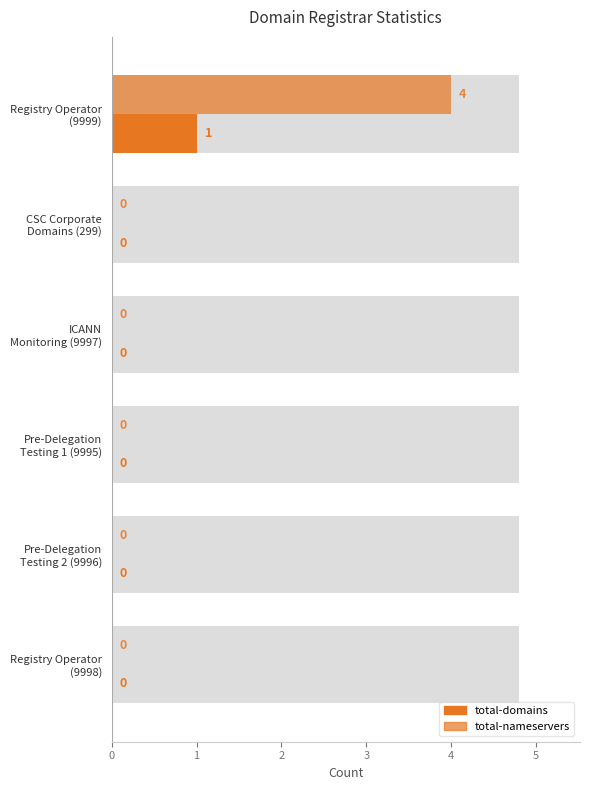

What is the sum of the total-domains values at Registry Operator (9999) and Pre-Delegation Testing 1 (9995)?

1